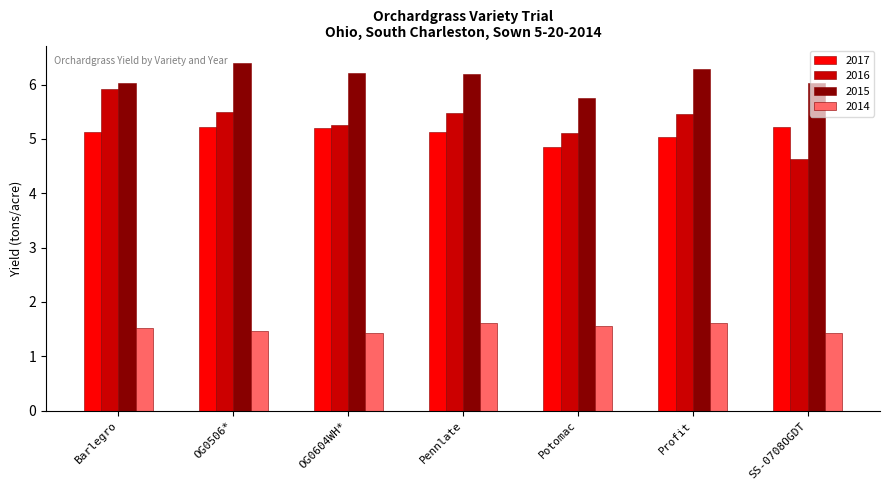

What are all the series names shown in the legend?

2017, 2016, 2015, 2014